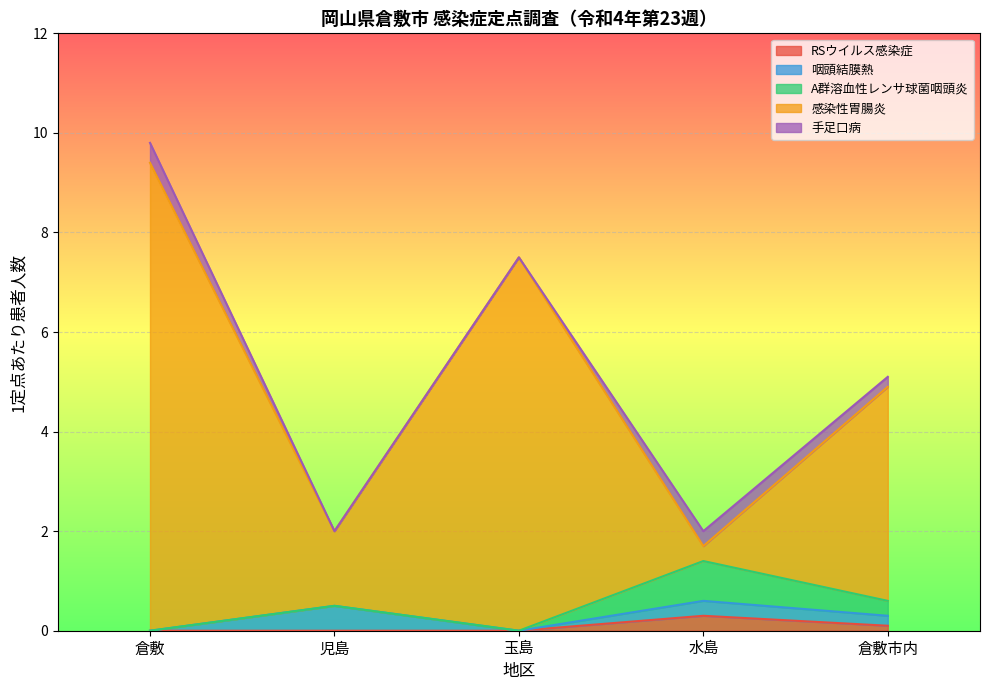

The 感染性胃腸炎 series shows 9.4 at 倉敷. True or false?

True